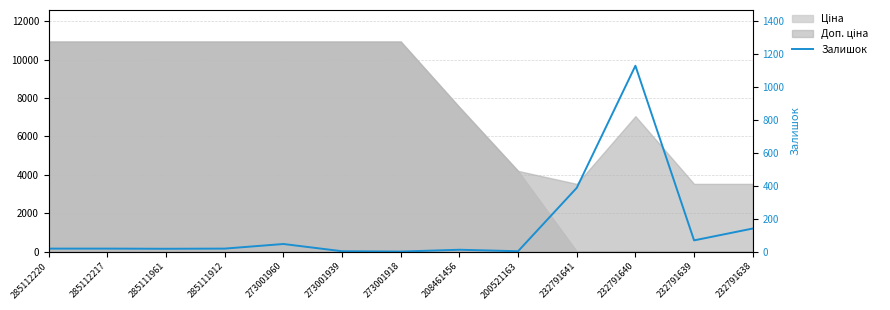

Is it true that the value at 232791638 is 213?

False